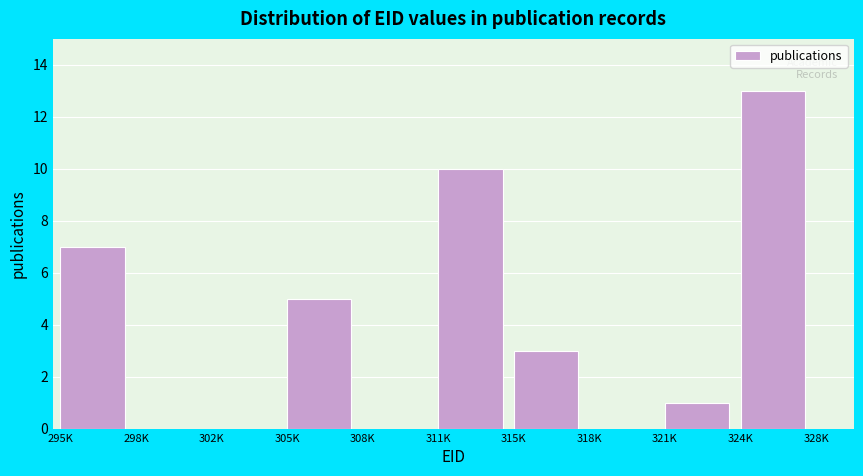

Reading left to right, list all the values displayed in this chart.

295K=7	298K=0	302K=0	305K=5	308K=0	311K=10	315K=3	318K=0	321K=1	324K=13